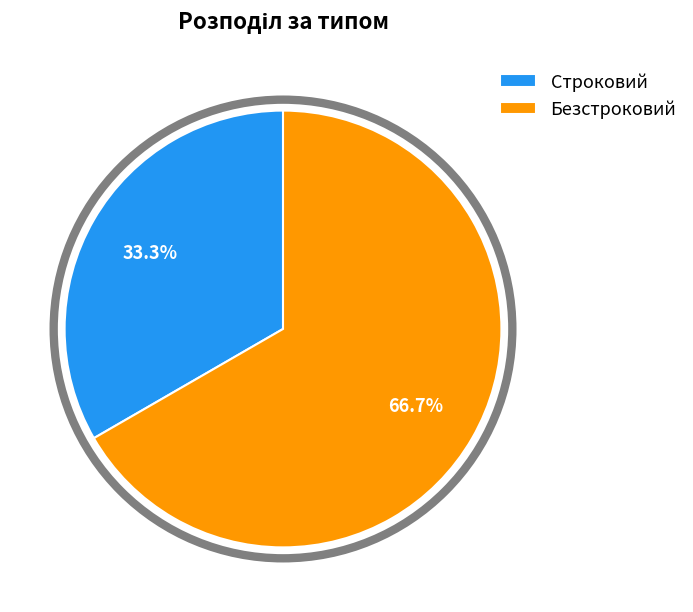

What percentage is NOT represented by Строковий?

66.7%